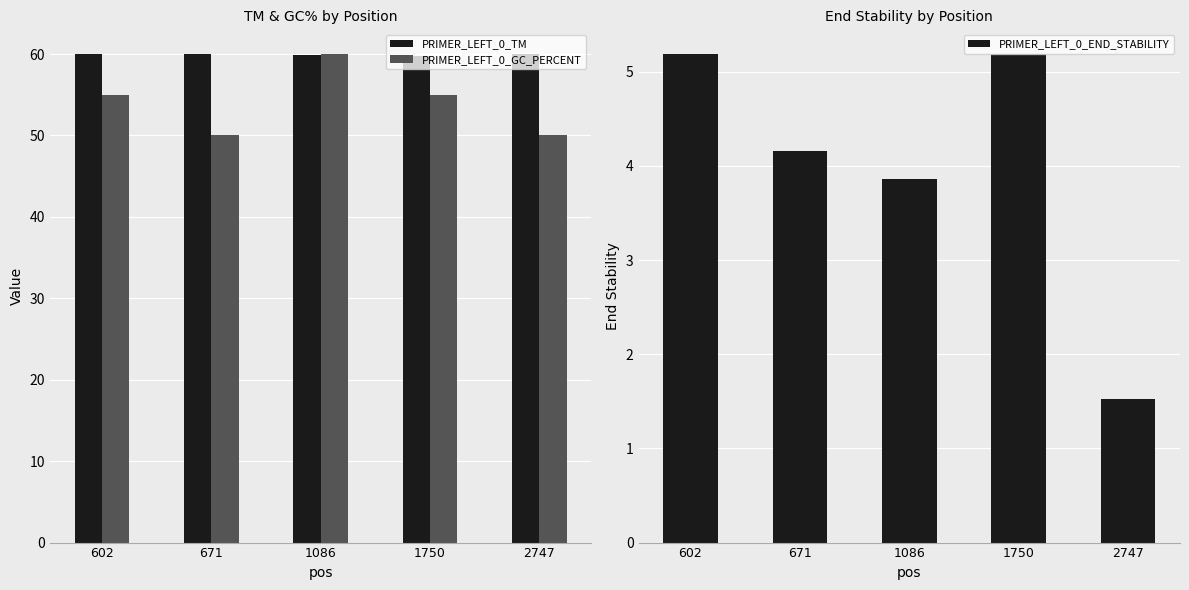

What is the maximum value shown in the chart?

60.0